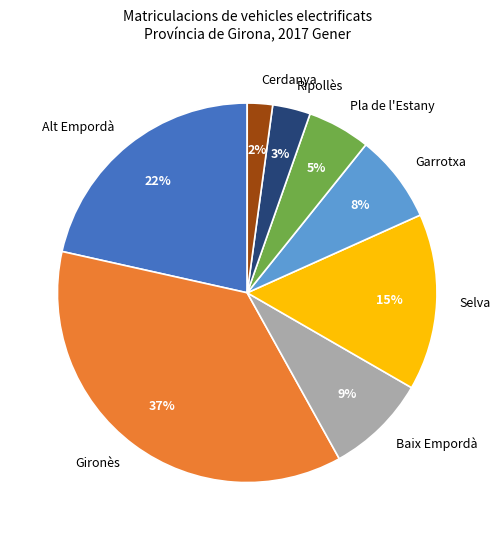

True or false: Alt Empordà accounts for 12% of the total.

False